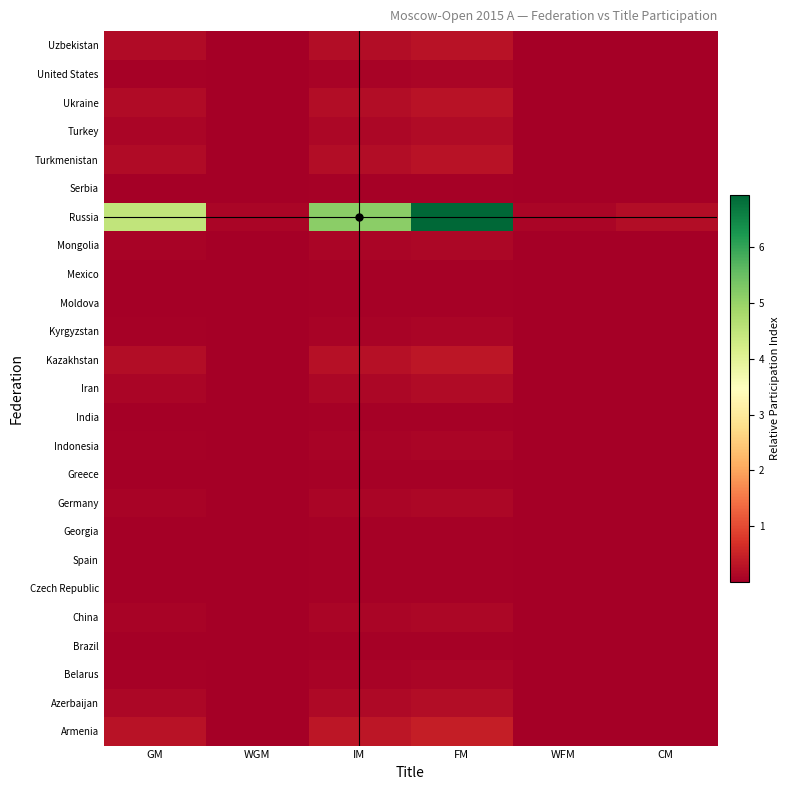

Count the number of categories in the chart.

6